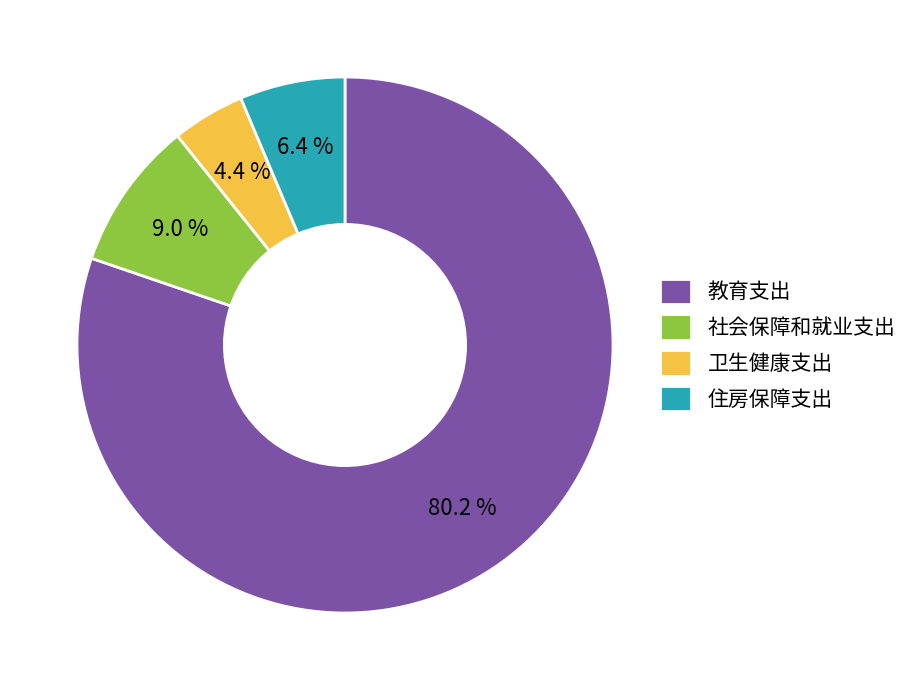

Which category accounts for the majority?

教育支出